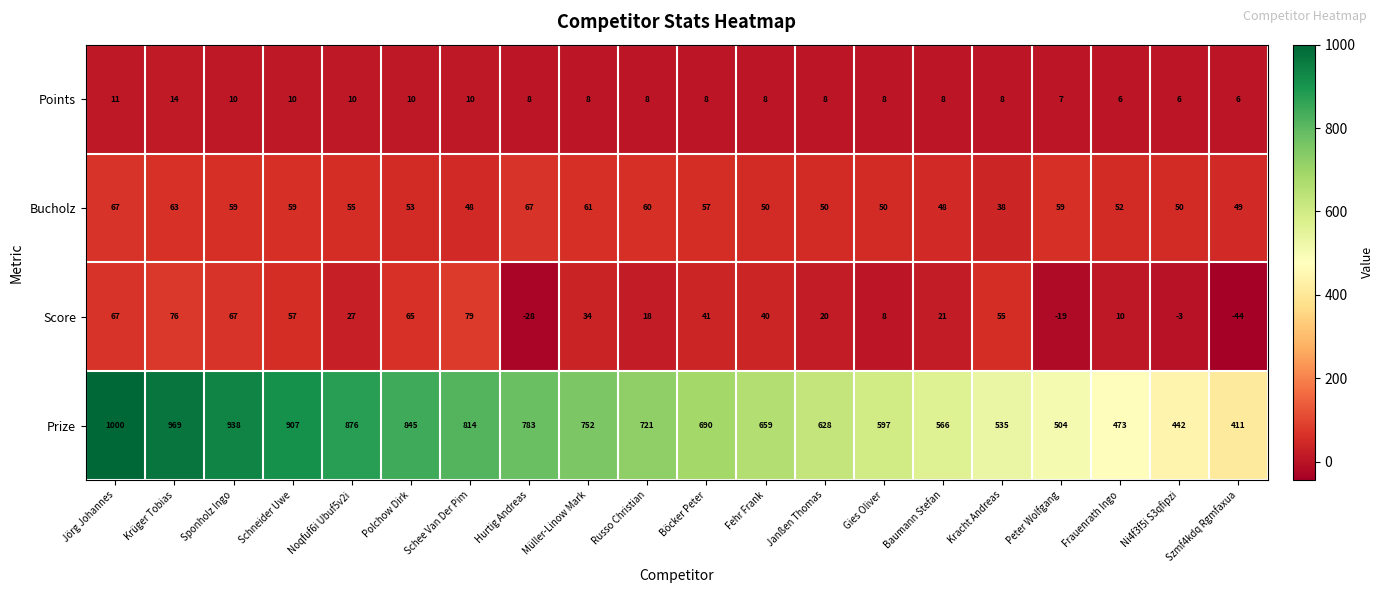

What is the spread (max minus min) of values at Sponholz Ingo?

928